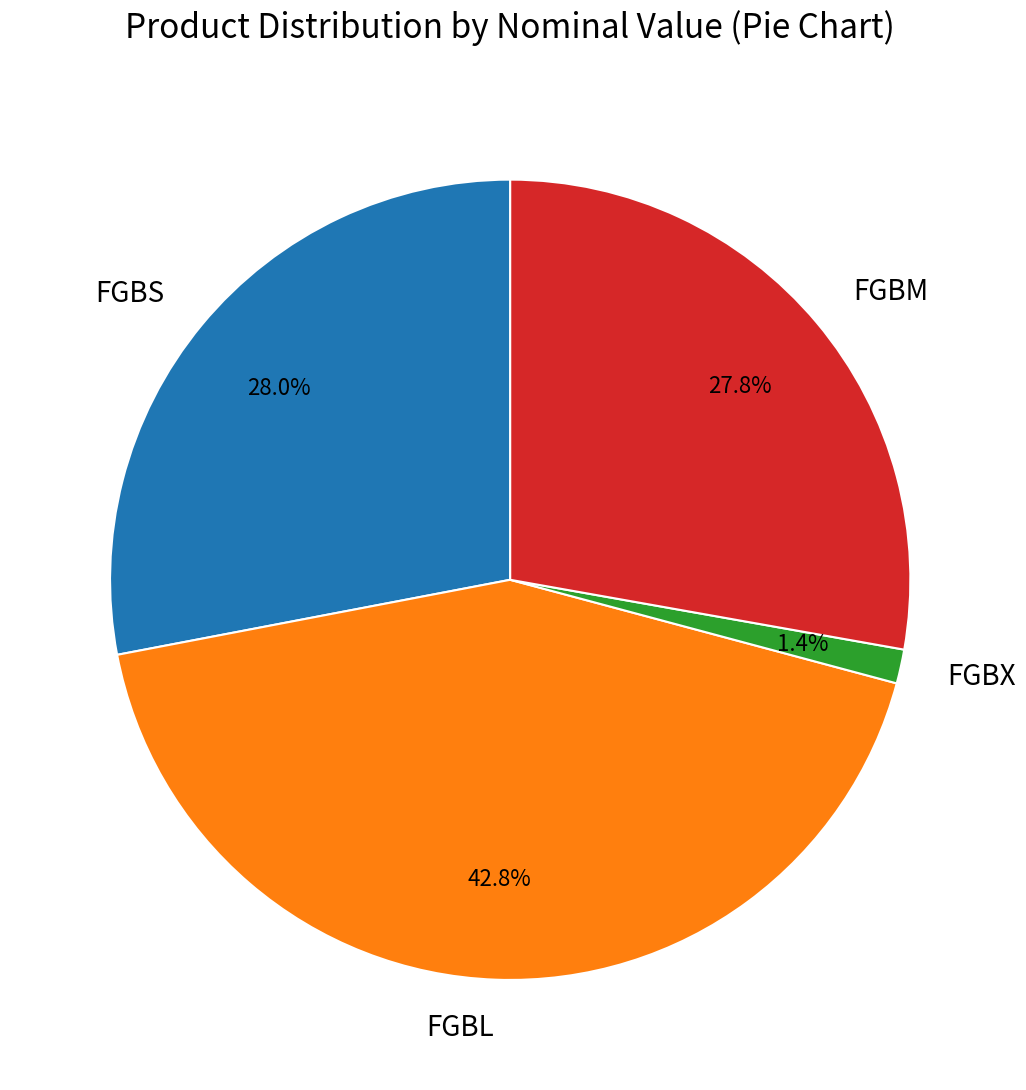

Between FGBS and FGBX, which is larger?

FGBS